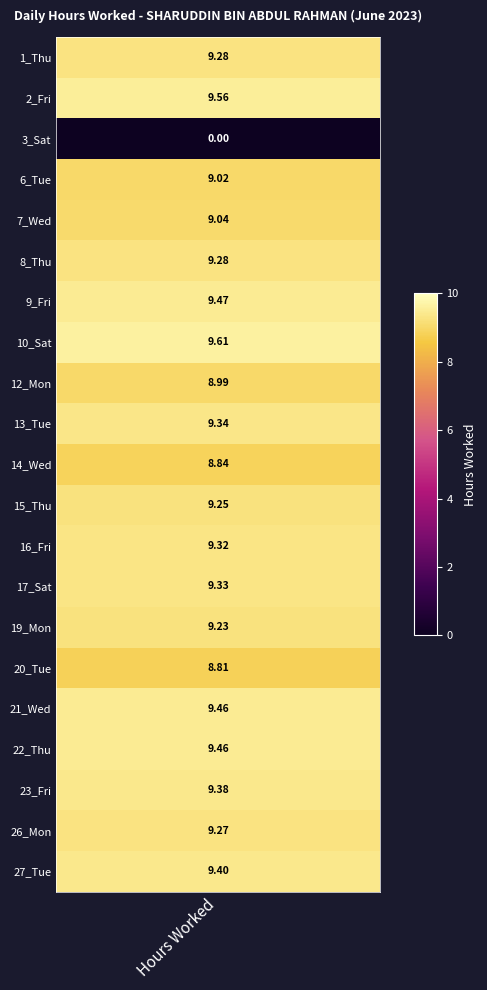

Rank the categories by value from lowest to highest.

3_Sat, 20_Tue, 14_Wed, 12_Mon, 6_Tue, 7_Wed, 19_Mon, 15_Thu, 26_Mon, 1_Thu, 8_Thu, 16_Fri, 17_Sat, 13_Tue, 23_Fri, 27_Tue, 21_Wed, 22_Thu, 9_Fri, 2_Fri, 10_Sat